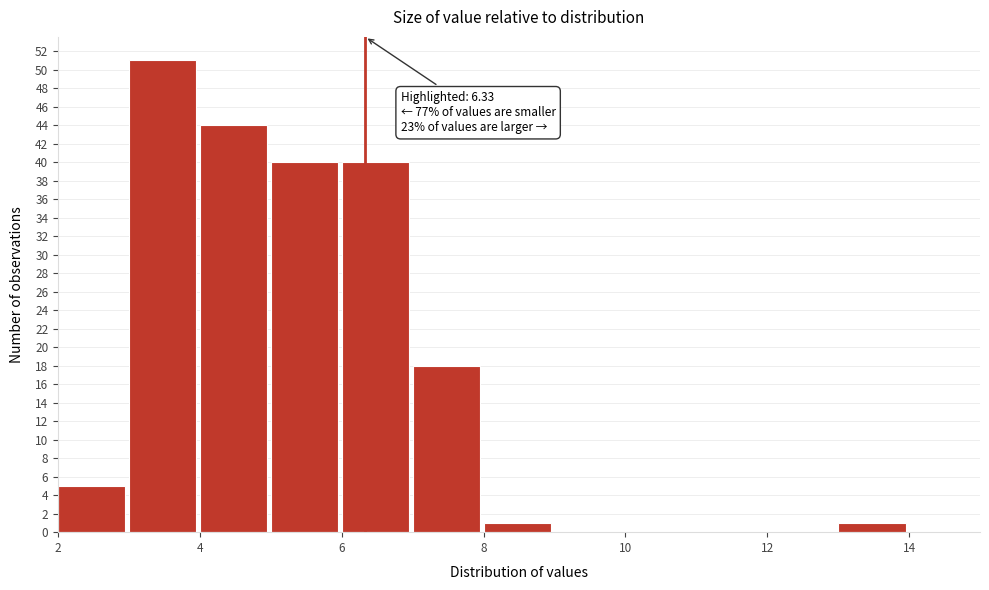

Over which range of the x-axis is the bar tallest?

3 to 4